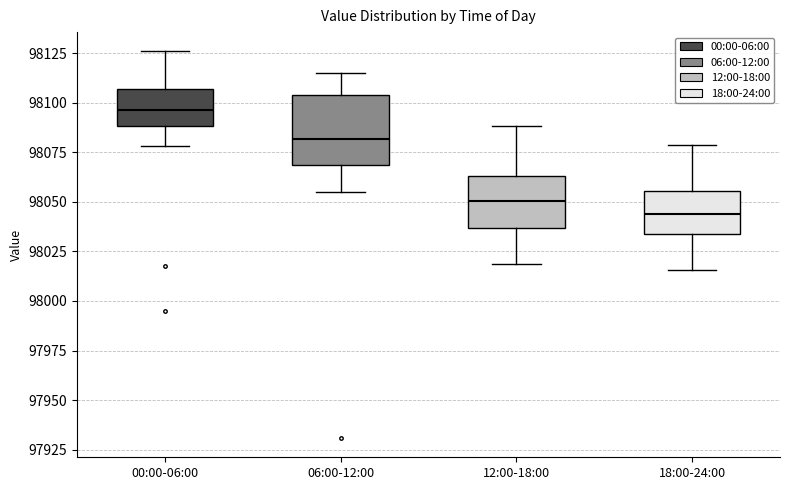

Reading left to right, transcribe this box plot: for each box, give where its median line is, the range the box spans, and where its two whiskers end, as read against the y-axis. The values are not printed on the chart, so give them approximately, as read against the axis.

00:00-06:00: median 98095, box 98090 to 98105, whiskers 98080 to 98125
06:00-12:00: median 98080, box 98070 to 98105, whiskers 98055 to 98115
12:00-18:00: median 98050, box 98035 to 98065, whiskers 98020 to 98090
18:00-24:00: median 98045, box 98035 to 98055, whiskers 98015 to 98080